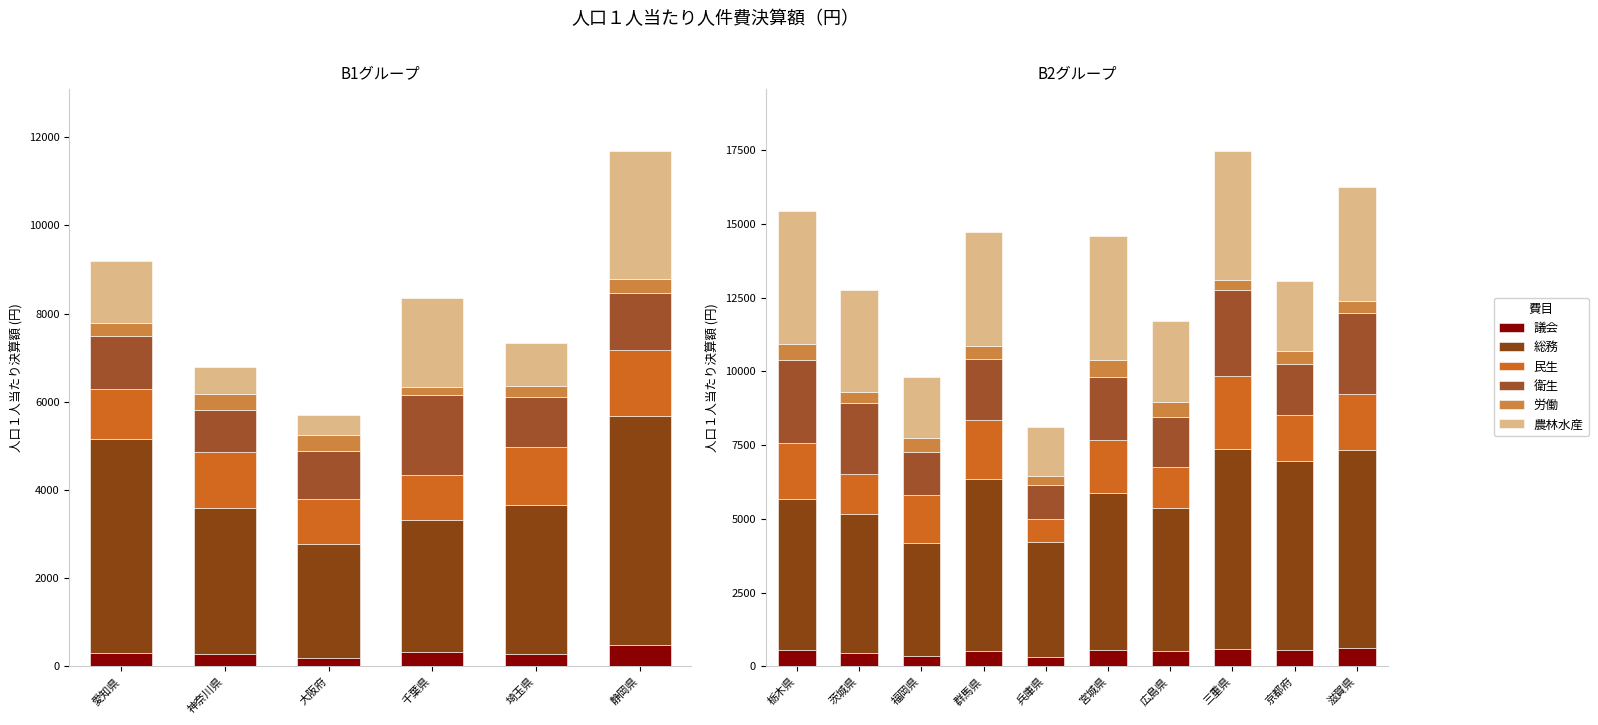

Is the value of 労働 at 京都府 greater than the value of 農林水産 at 福岡県?

No